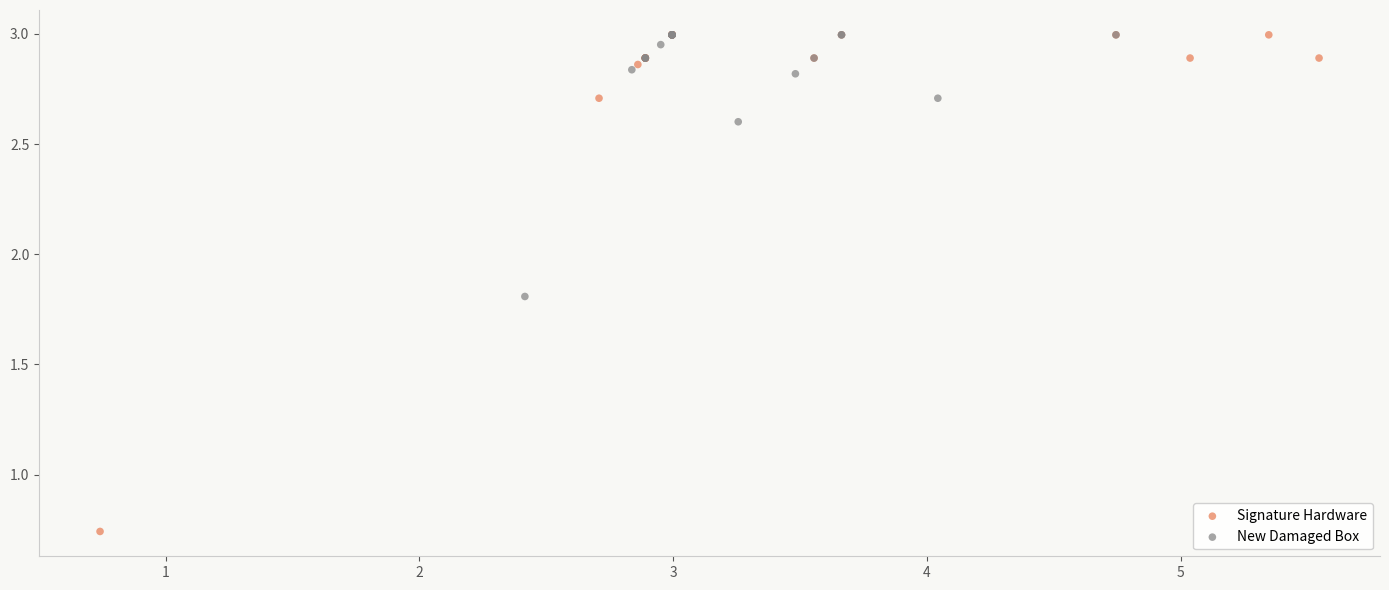

Which series reaches the minimum Y coordinate?

Signature Hardware